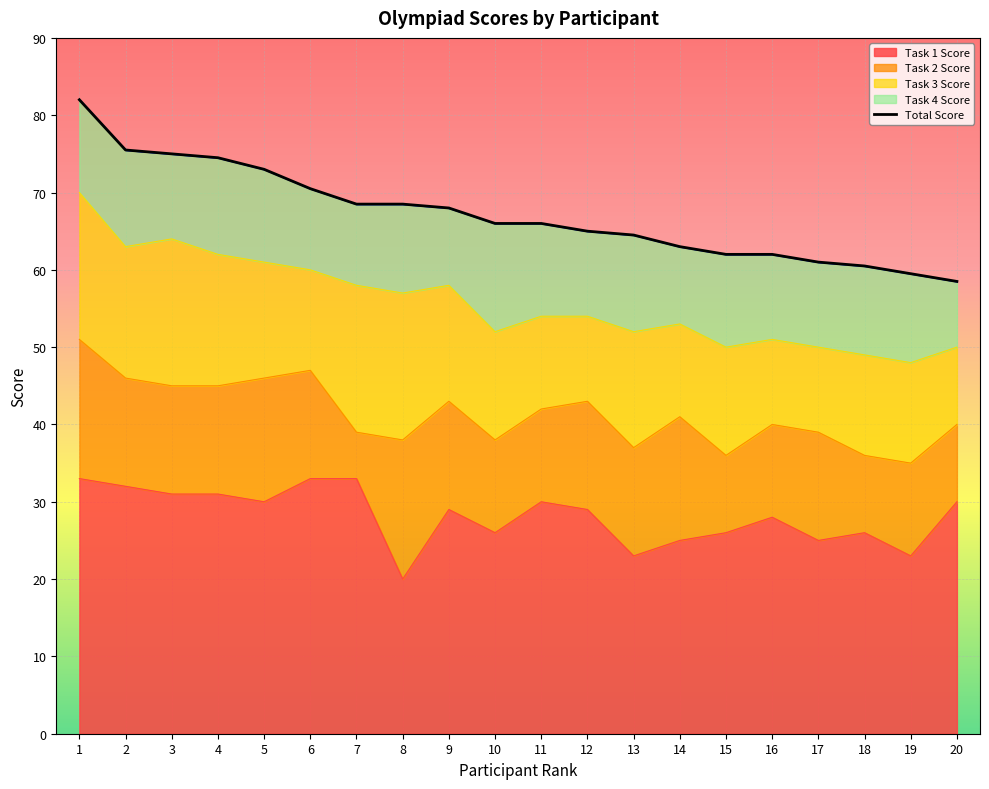

What is the average value of the Task 4 Score series?

11.4